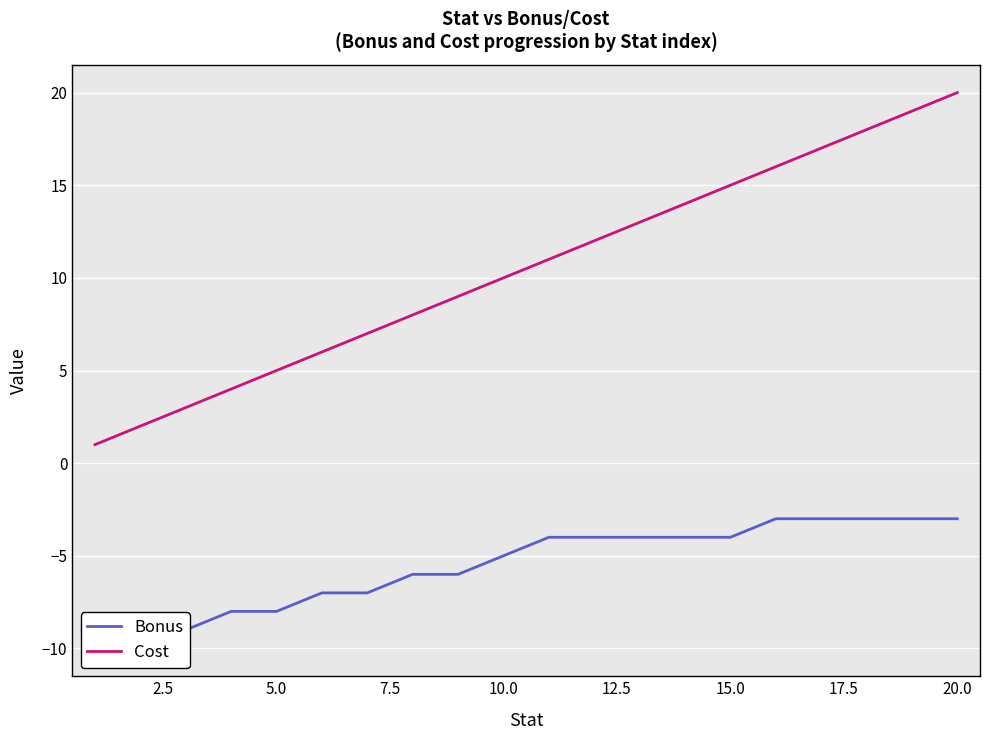

How many categories are shown in the chart?

20